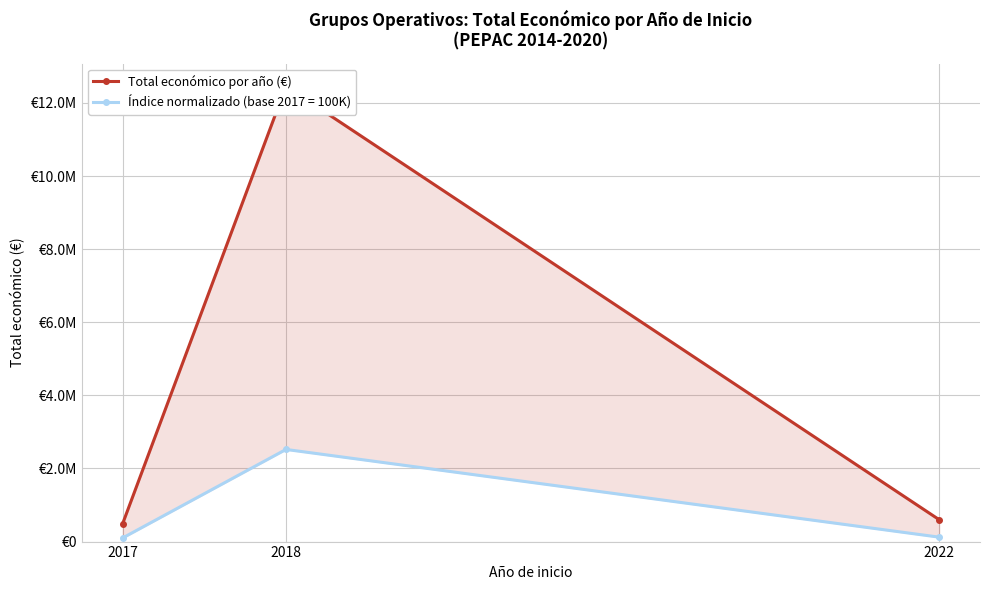

How many distinct data groups are displayed?

1